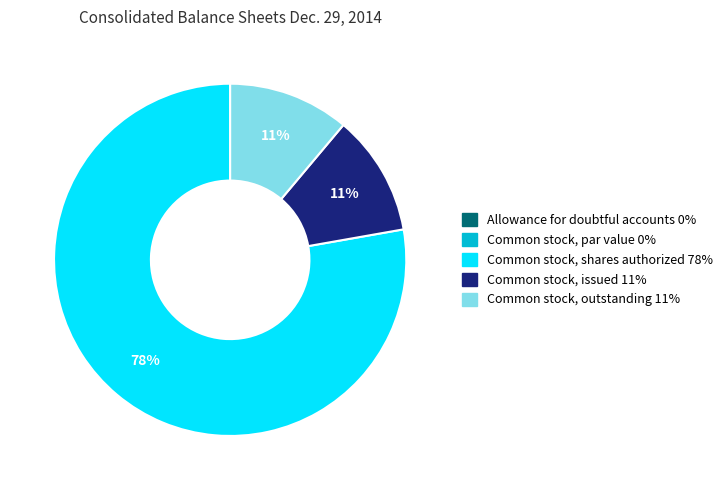

Which slice is the largest?

Common stock, shares authorized